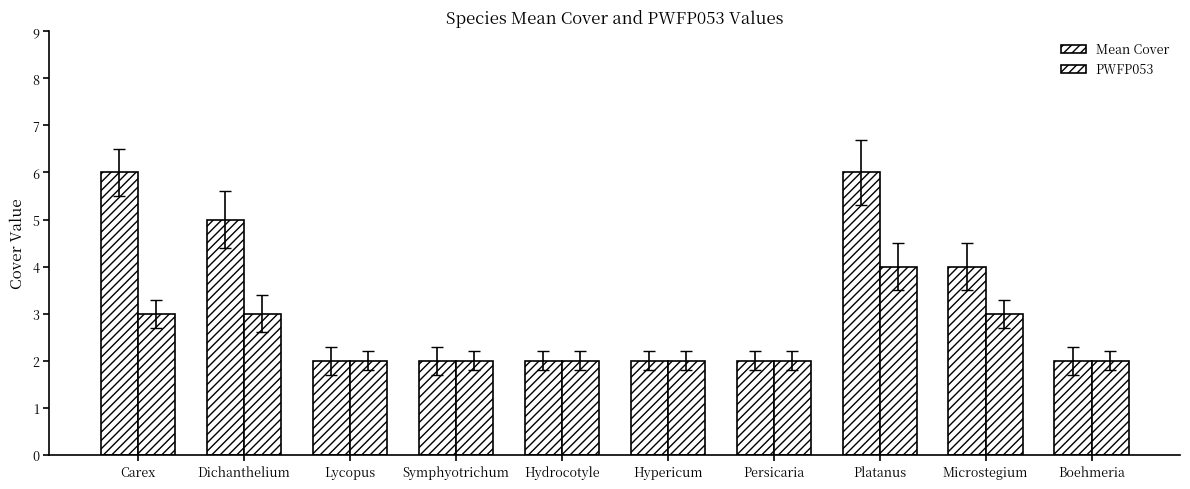

How many groups of bars are there?

10